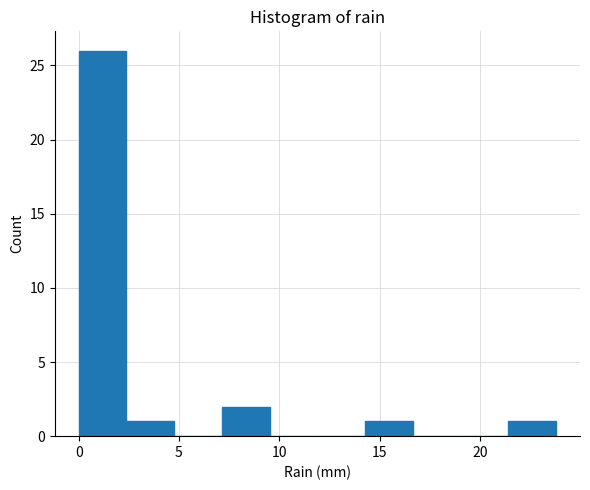

What is the height of the bar covering 7.0 to 9.5 on the x-axis? Neither the bar edges nor the heights are printed on the chart, so give them approximately, as read against the axes.

2